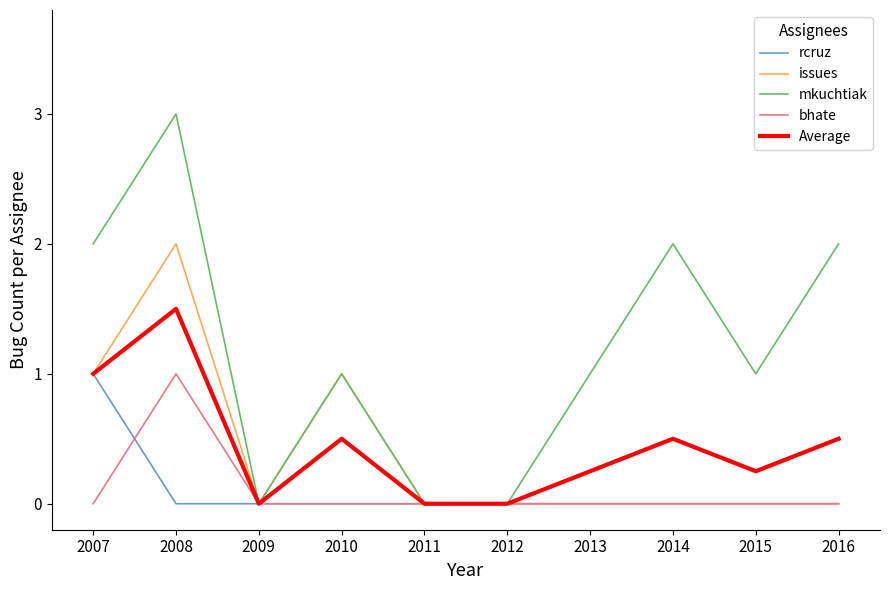

What is the difference between the second highest and second lowest values in the Average series?

1.0